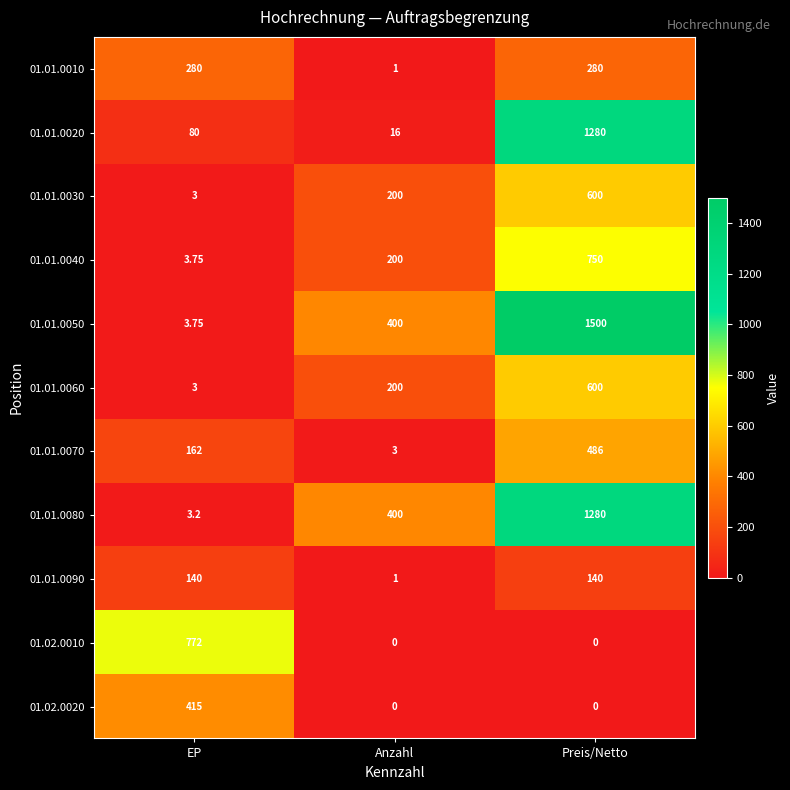

List the labels in order of 01.01.0060 value, smallest first.

EP, Anzahl, Preis/Netto